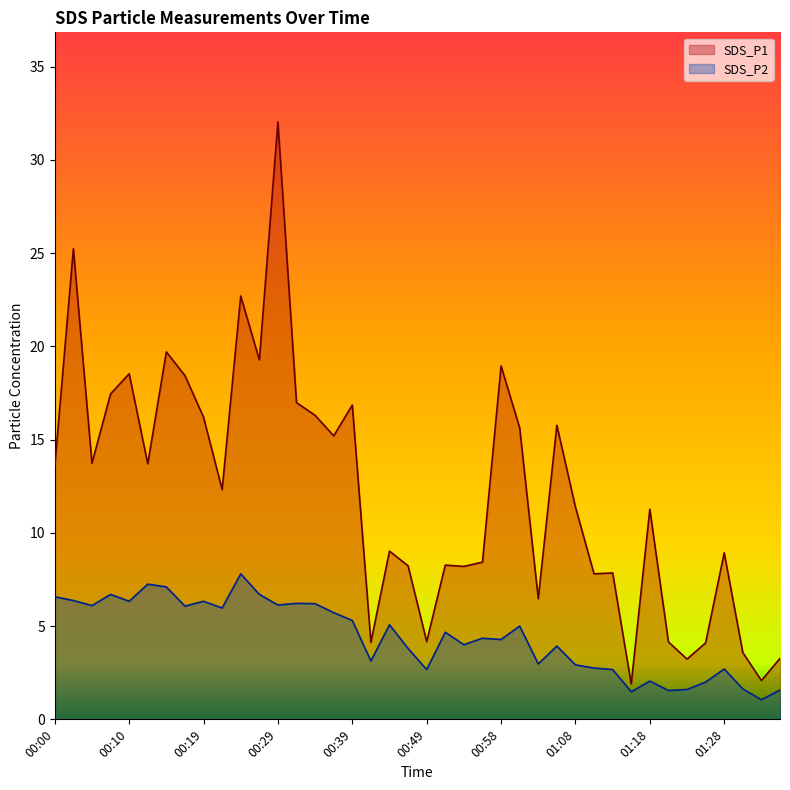

At which label does SDS_P1 reach its peak?

00:29